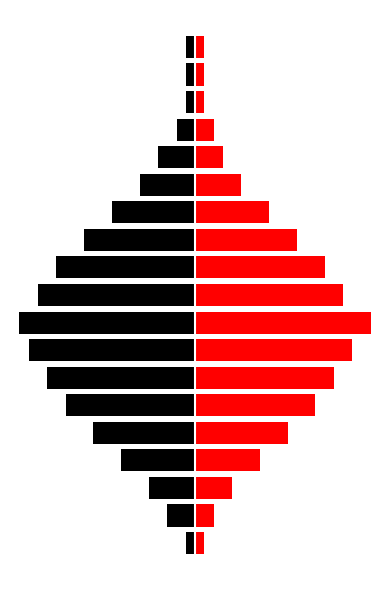

At how many categories does at least one series exceed 15?

3